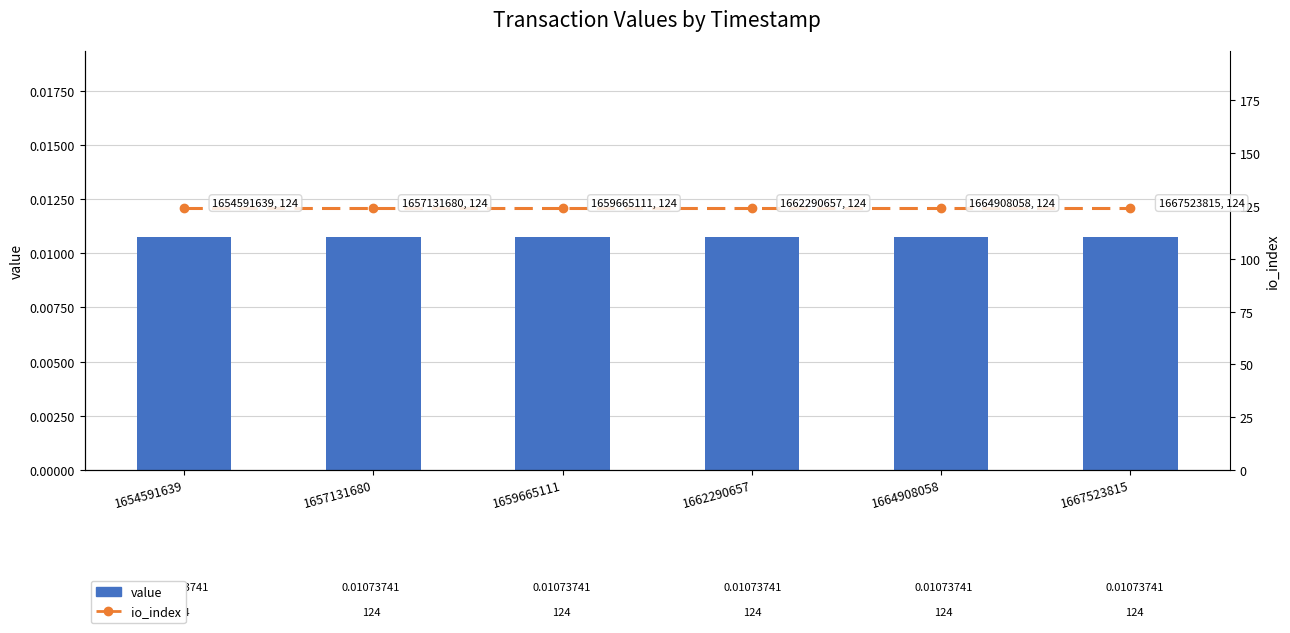

Are the bars horizontal?

No